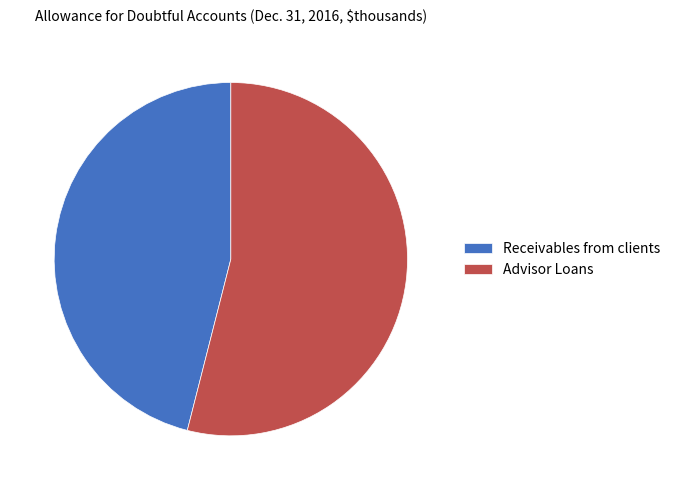

Count the number of slices in the pie.

2